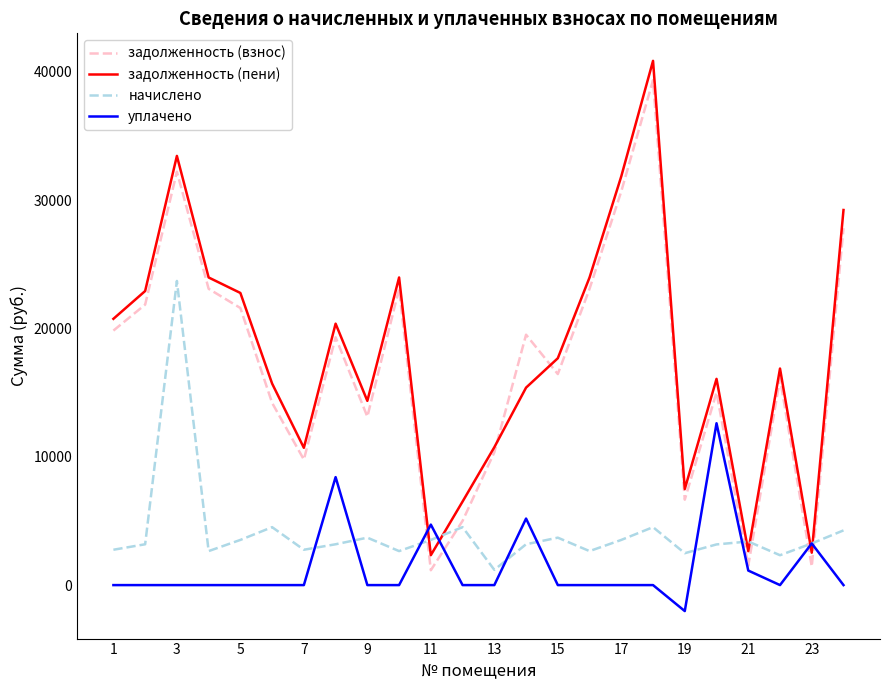

What is the smallest value displayed?

-2025.2